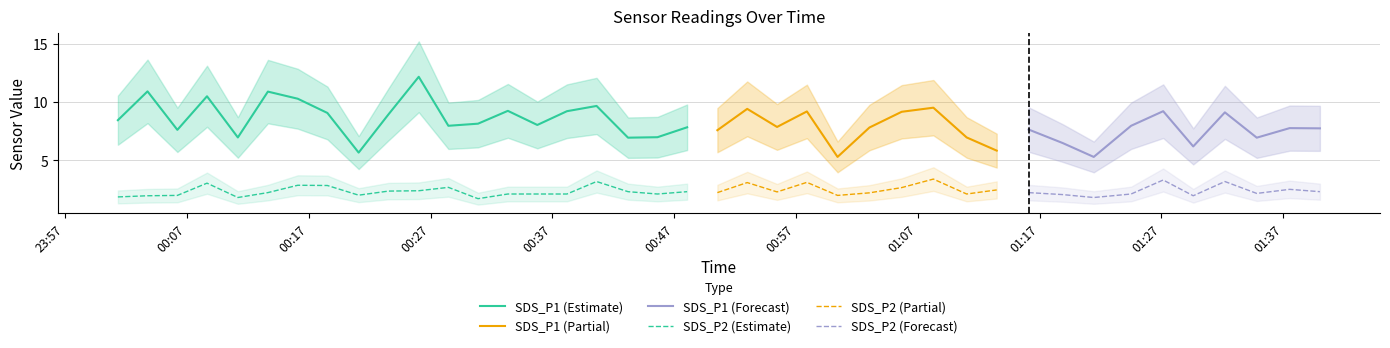

What is the sum of the SDS_P1 values at 2022/10/16 00:06:13 and 2022/10/16 00:43:13?

14.5